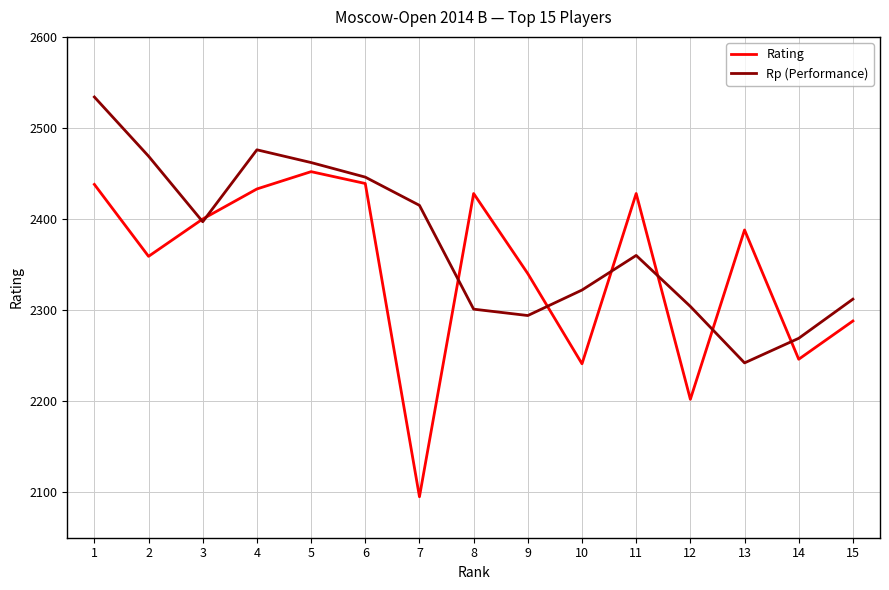

At how many categories does at least one series exceed 2249?

15